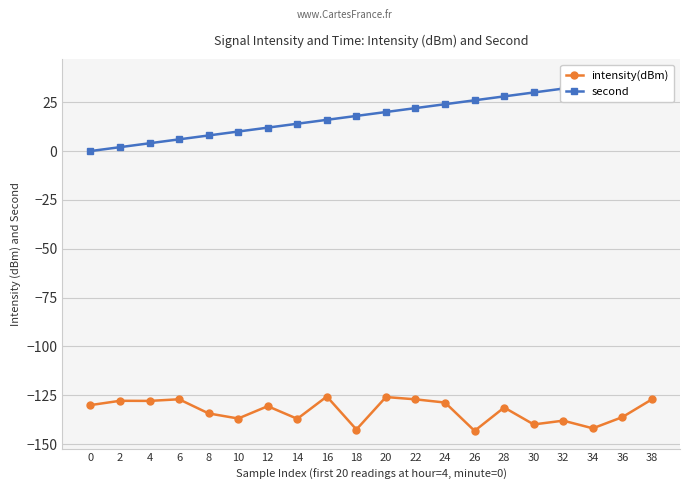

Reading right to left, what are all the values shown in this chart?

intensity(dBm): -127.1	-136.2	-141.9	-138.0	-140.0	-131.3	-143.2	-128.8	-127.1	-125.9	-142.6	-125.7	-137.1	-130.6	-136.9	-134.3	-127.1	-127.9	-127.8	-130.1
second: 38.0	36.0	34.0	32.0	30.0	28.0	26.0	24.0	22.0	20.0	18.0	16.0	14.0	12.0	10.0	8.0	6.0	4.0	2.0	0.0